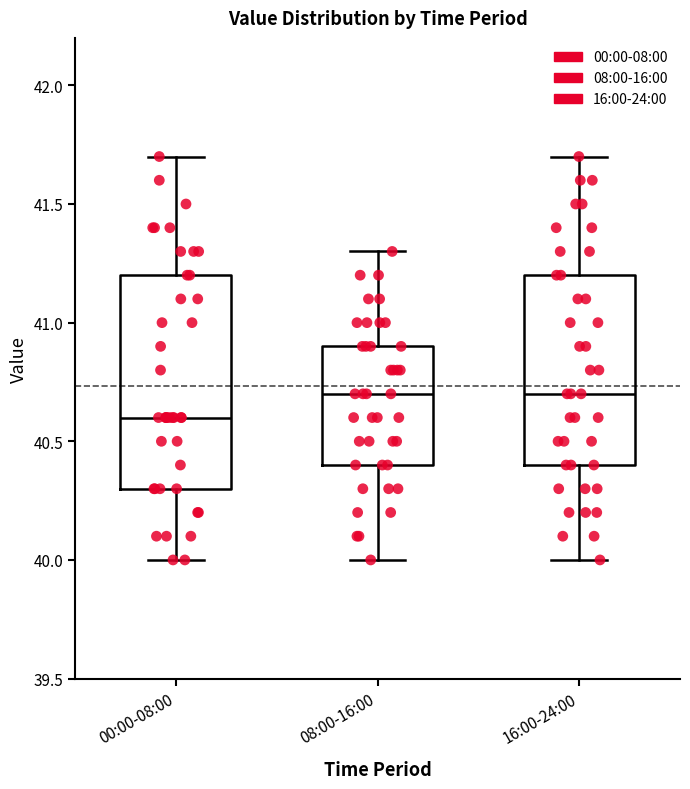

Where is the upper edge of the box for 00:00-08:00 on the y-axis? The values are not printed on the chart, so give them approximately, as read against the axis.

41.2